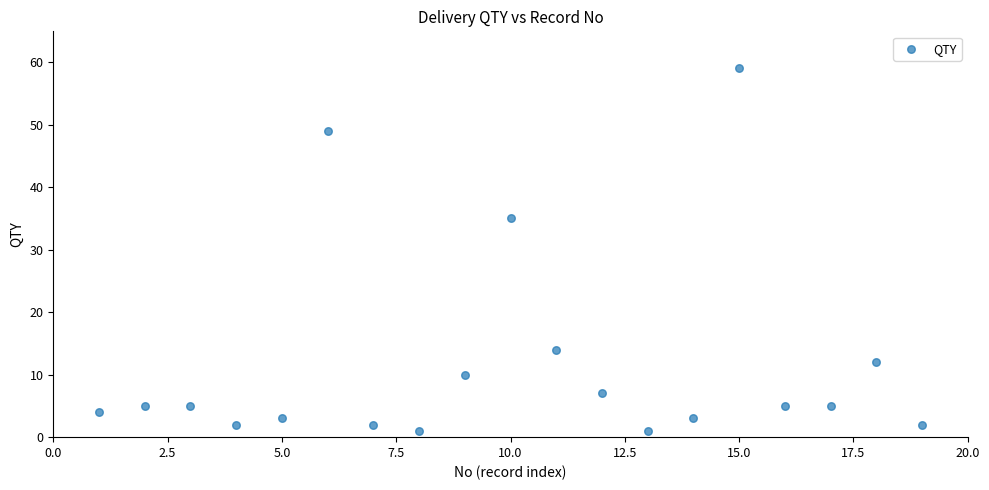

What is the range of X values (max minus min)?

18